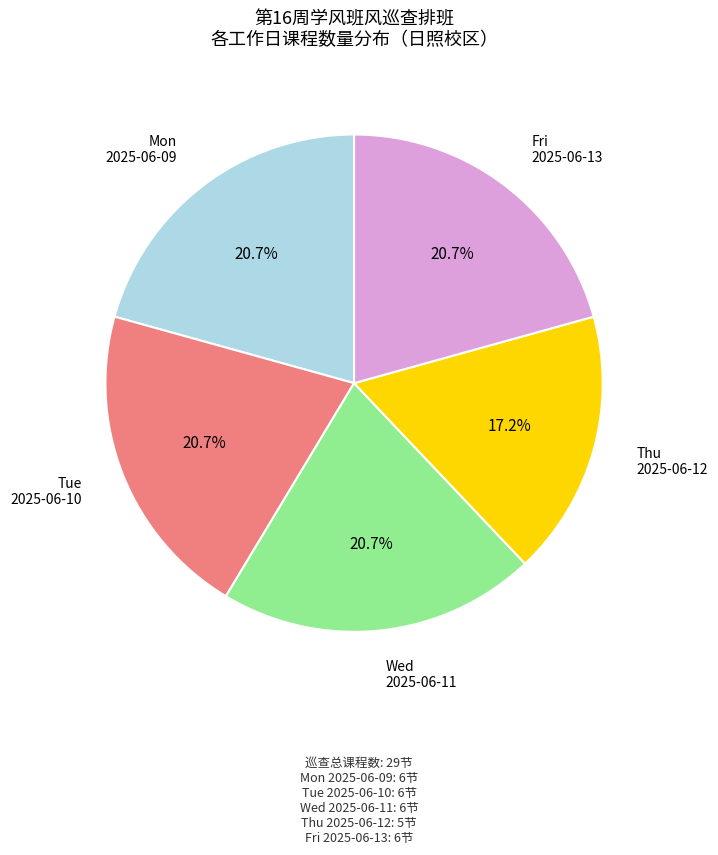

To the nearest percent, what is the average slice percentage?

20%